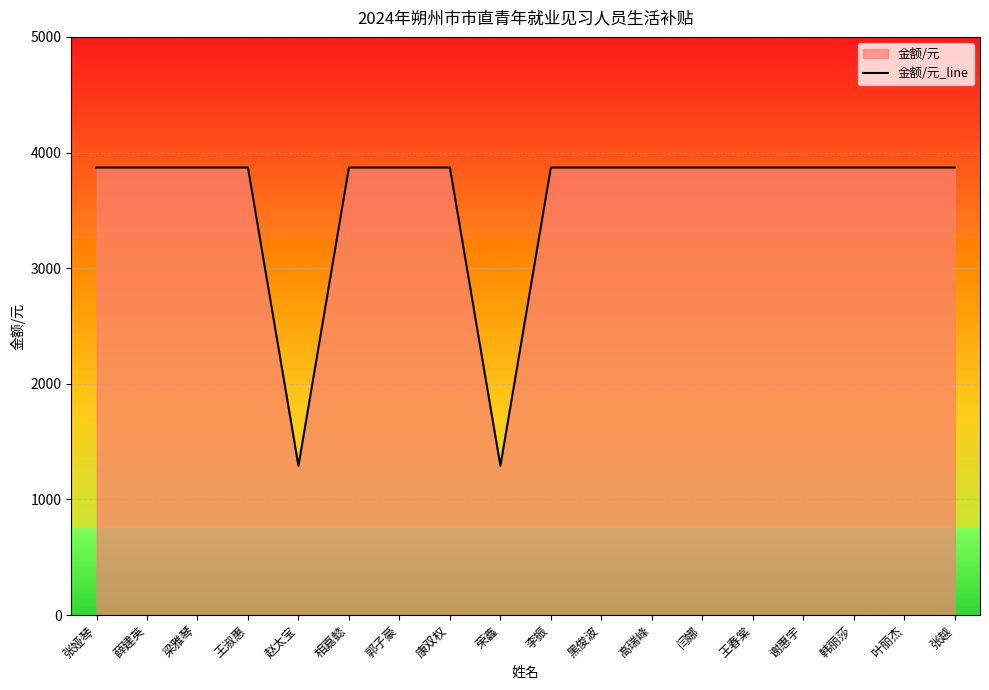

At which category does the chart reach its minimum across all series?

赵太宝